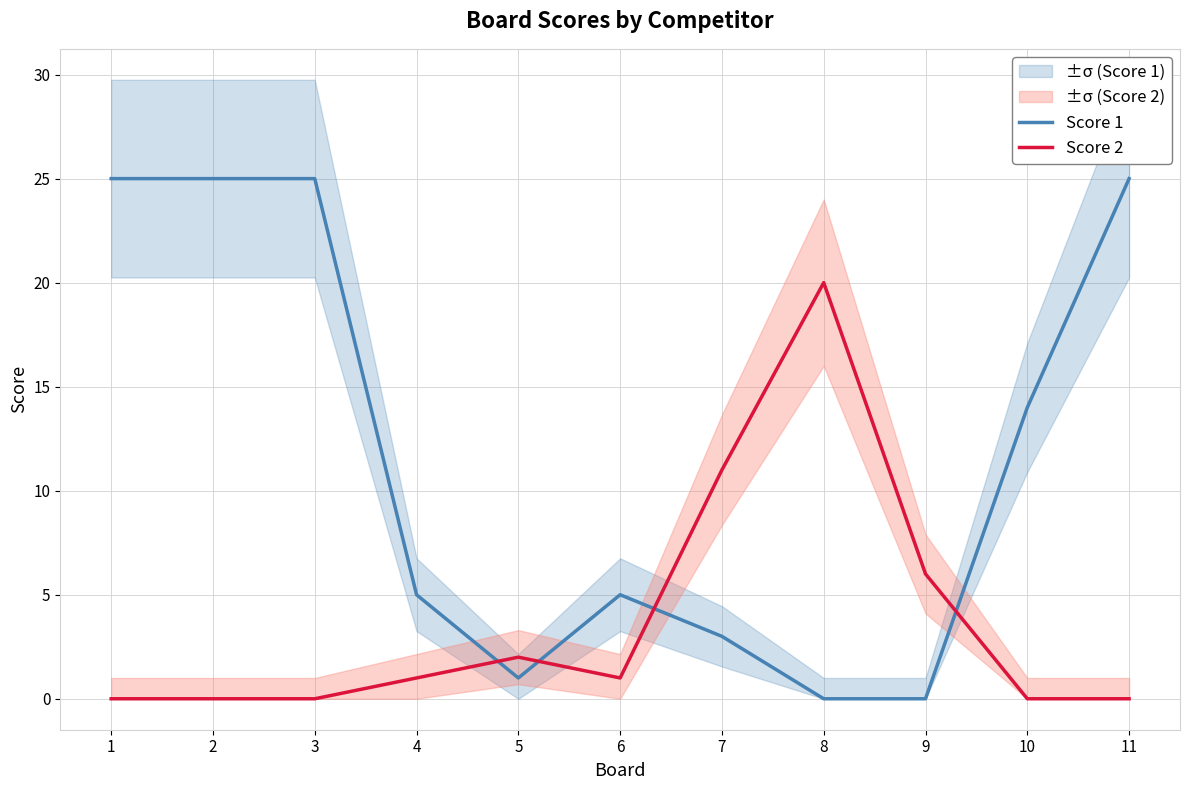

How many series are shown in this chart?

2